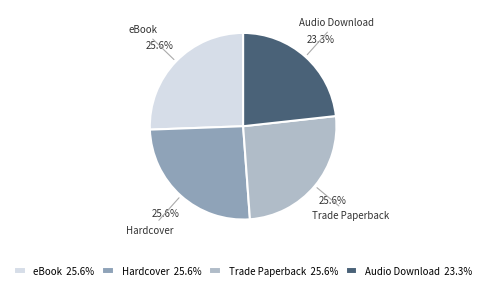

Which slice is the smallest?

Audio Download 23.3%